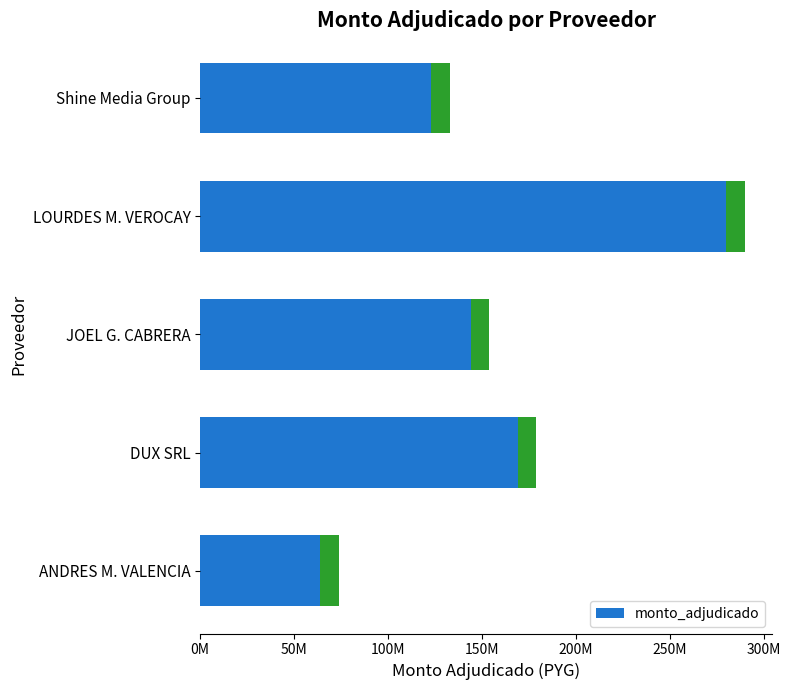

What is the difference between the maximum and minimum values?

216000000